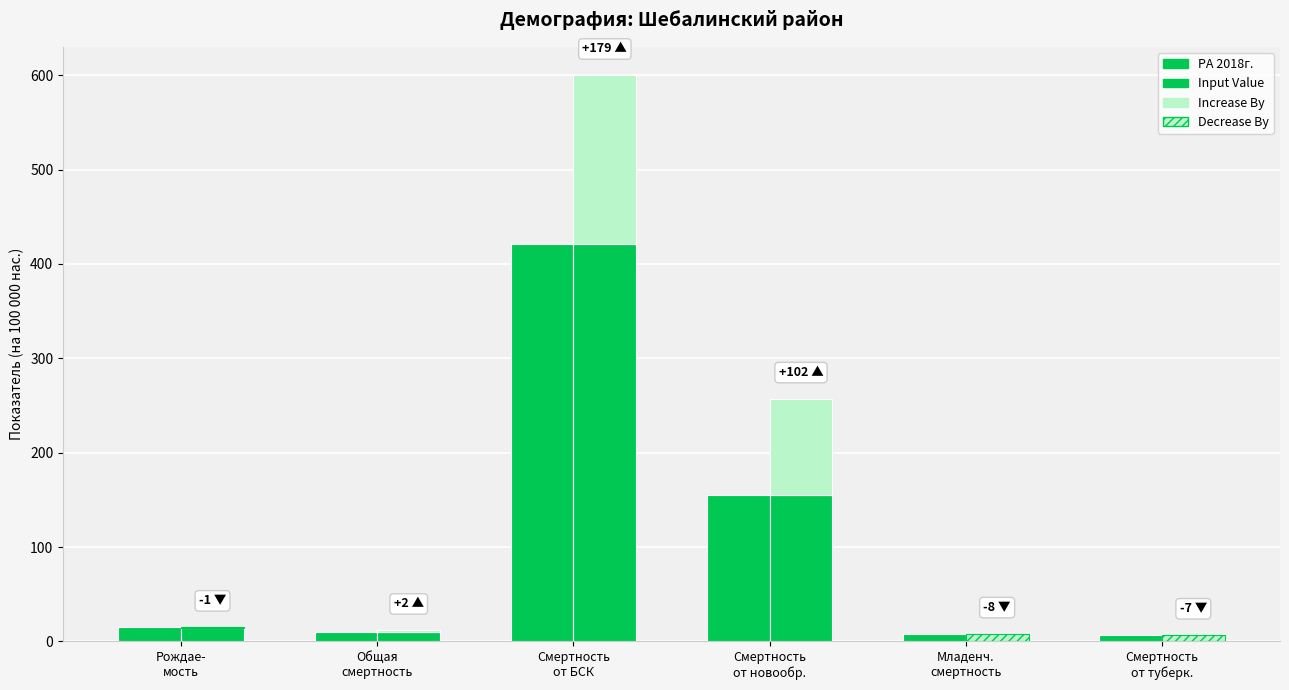

Which has a higher value, Общая
смертность or Рождае-
мость?

Рождае-
мость